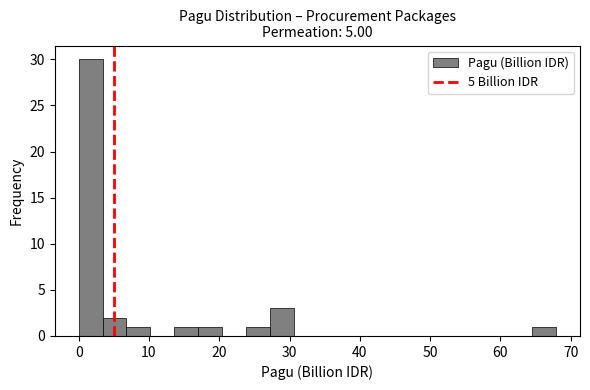

Around what value on the x-axis is the tallest bar? Give the approximate position of its centre, as read against the axis.

2